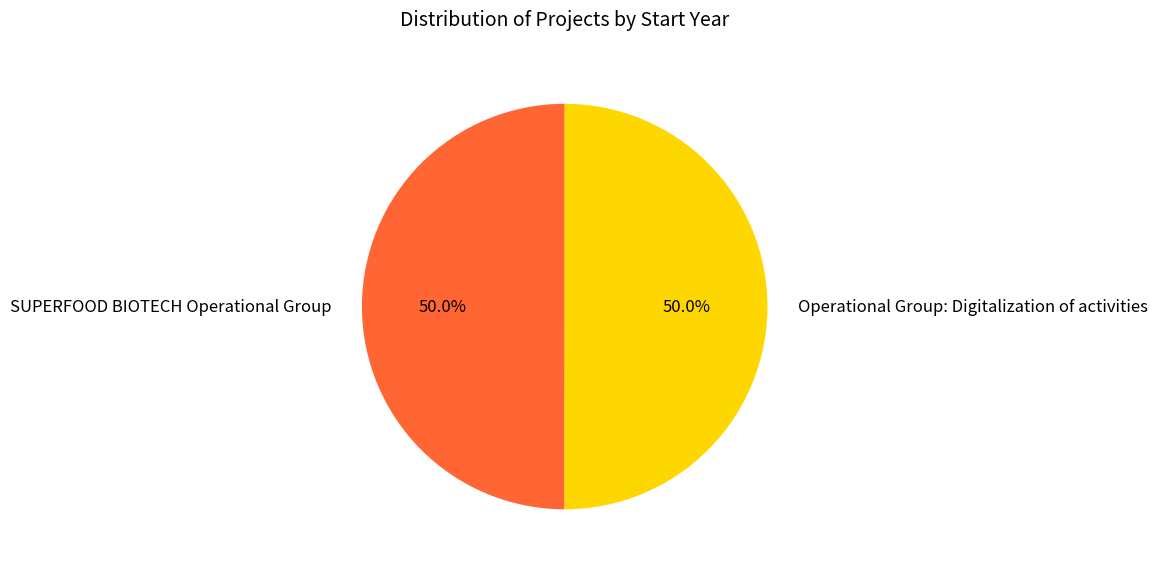

Combined, what portion of the pie is Operational Group: Digitalization of activities and SUPERFOOD BIOTECH Operational Group?

100.0%